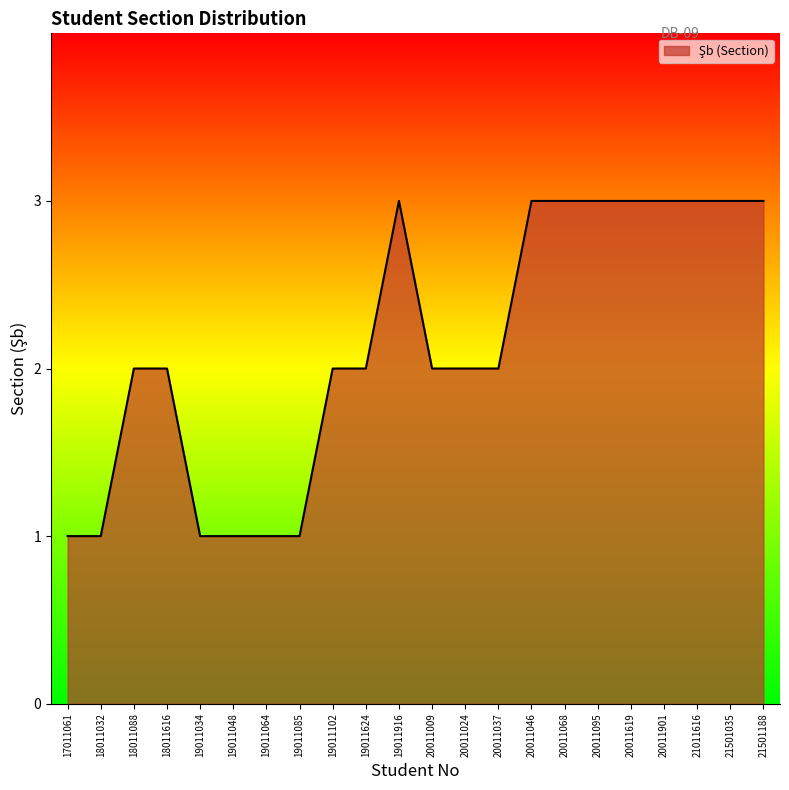

What is the sum of the values at 19011048 and 19011034?

2